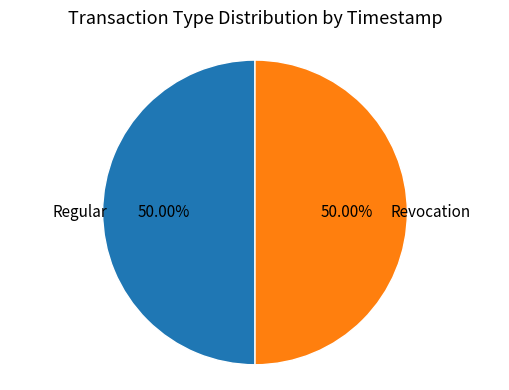

How many segments does this pie chart have?

2